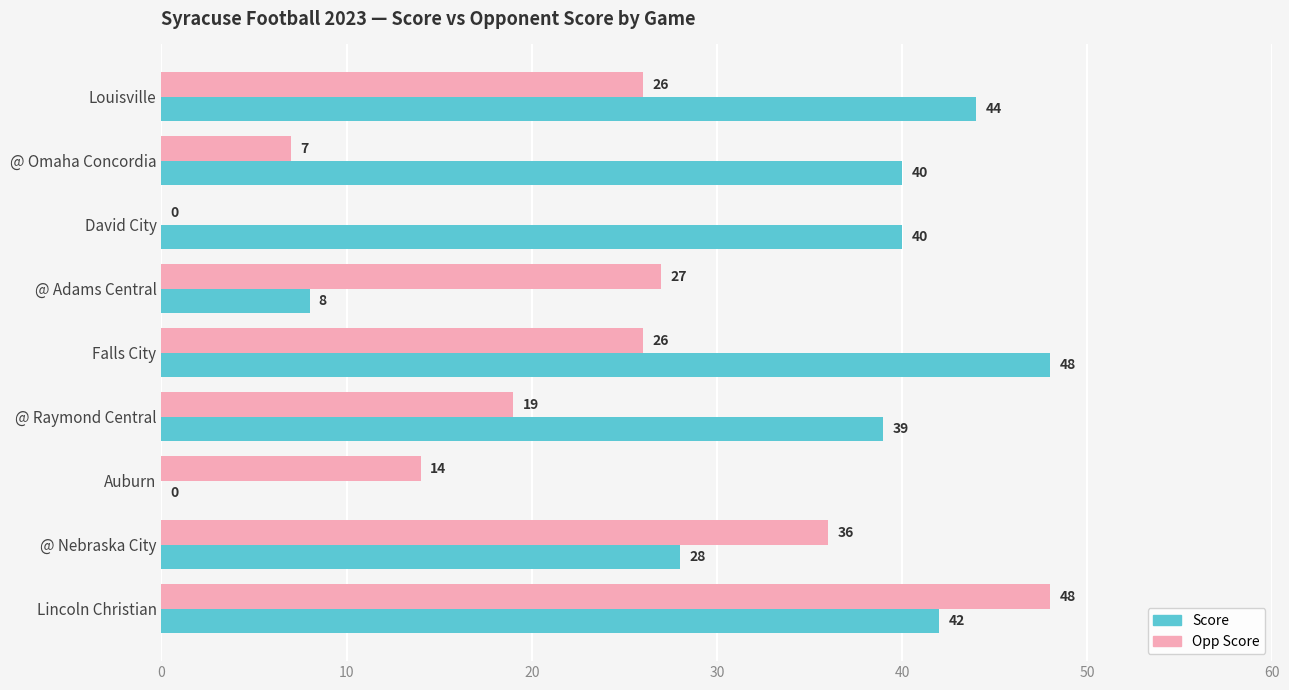

What is the average value of the Opp Score series?

23